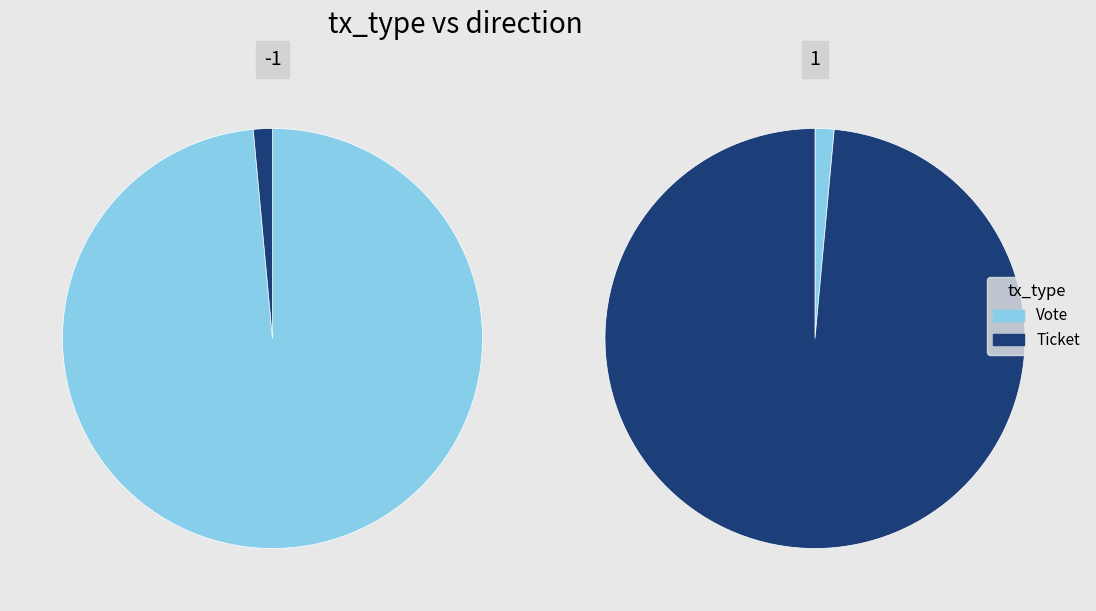

Is there a majority slice in this chart?

Yes